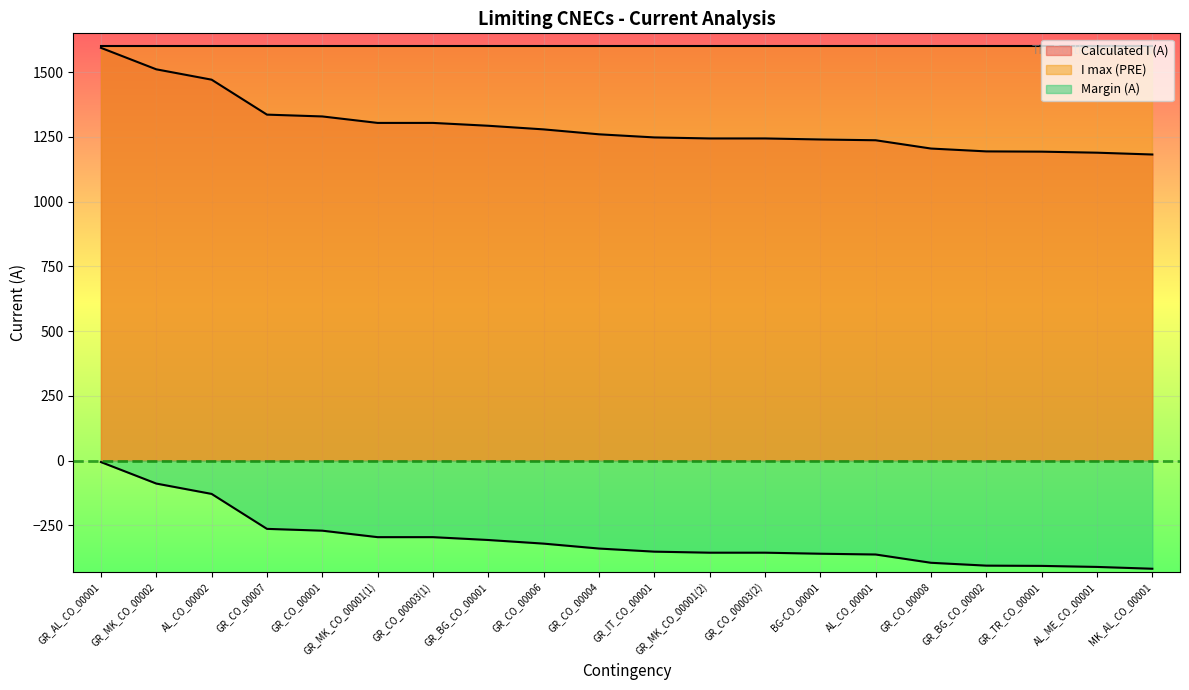

What is the difference between the second highest and second lowest values in the Margin (A) series?

322